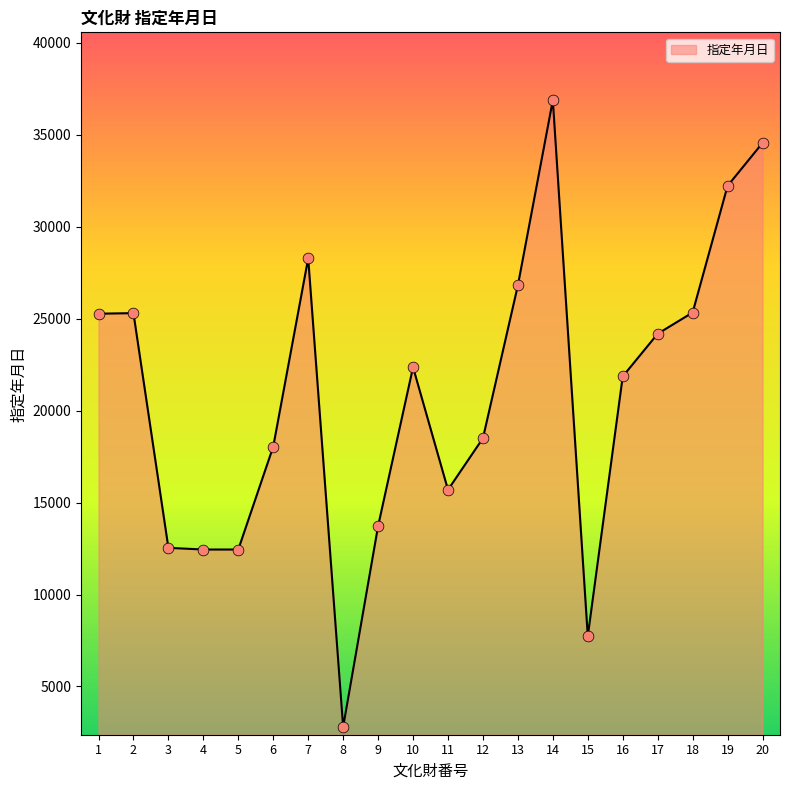

Which has a higher value, 2 or 13?

13